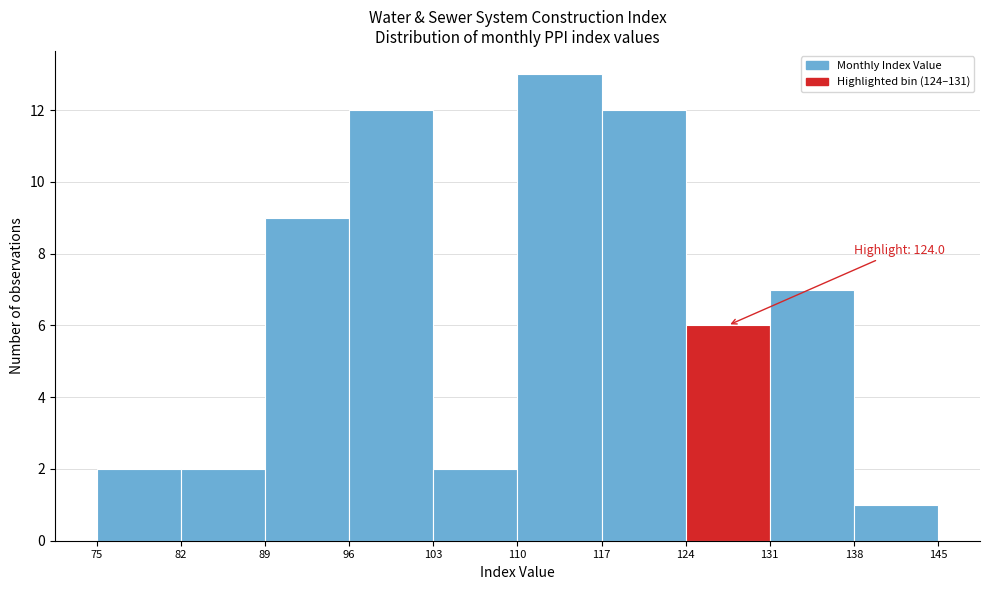

Over which range of the x-axis is the bar tallest?

110 to 117